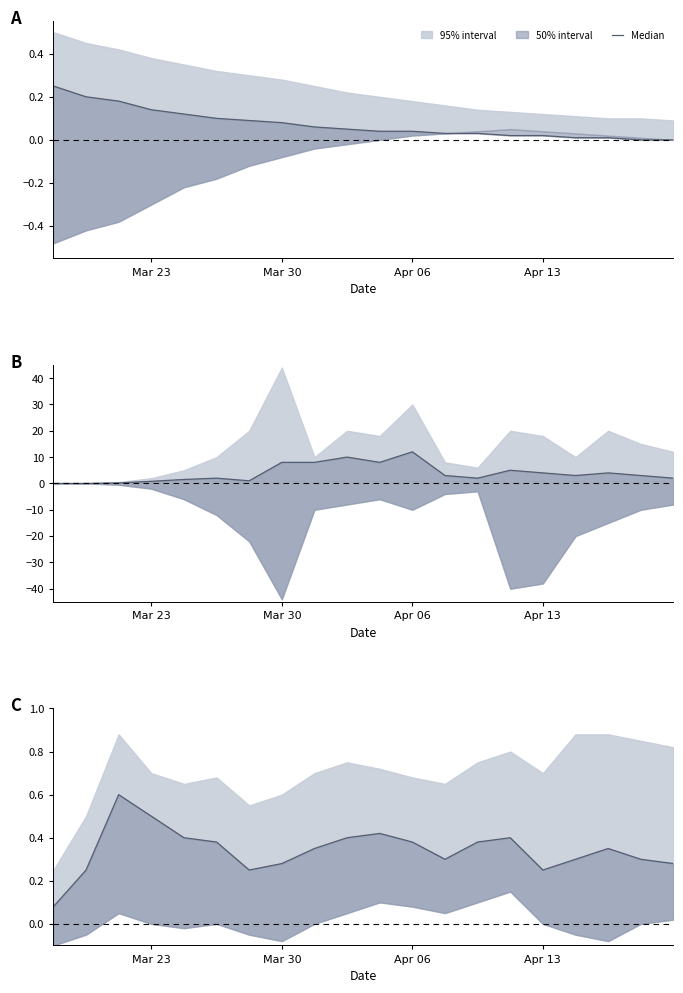

The chart shows a value of 0.4 at Apr 06. True or false?

True